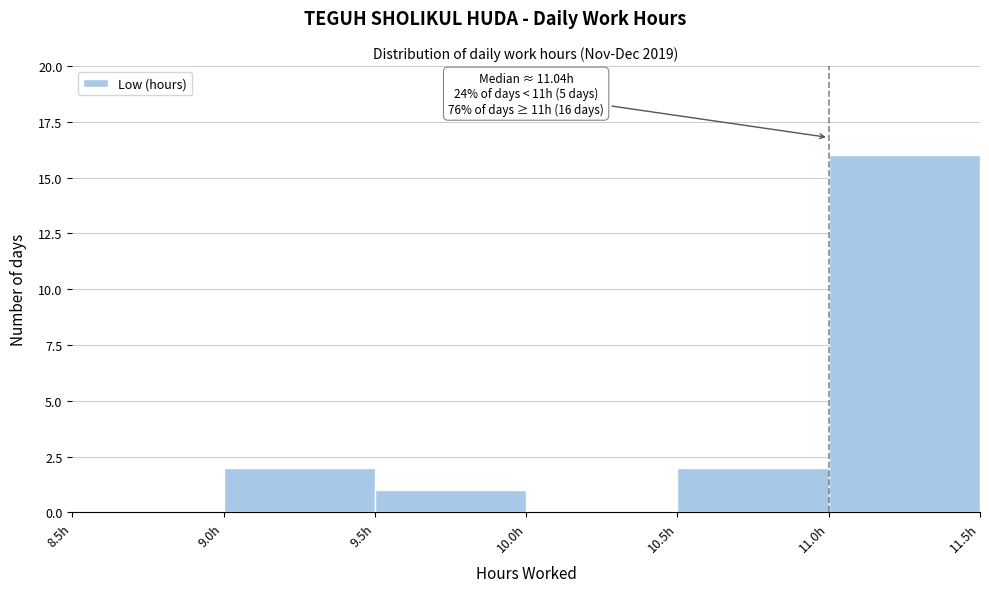

Which range on the x-axis has the tallest bar?

11.0 to 11.5